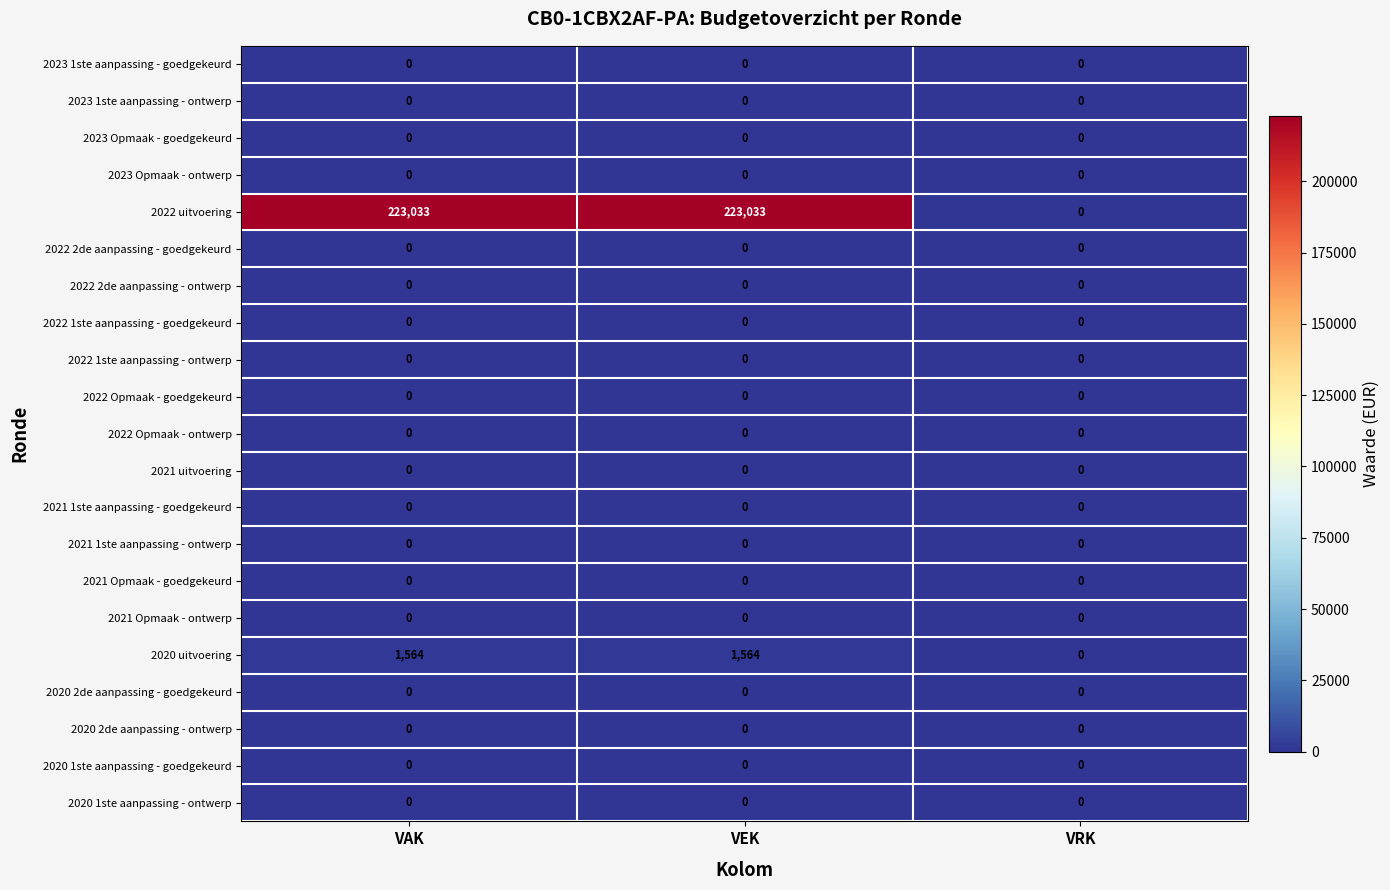

True or false: 2021 1ste aanpassing - ontwerp has a value of 0 at VRK.

True